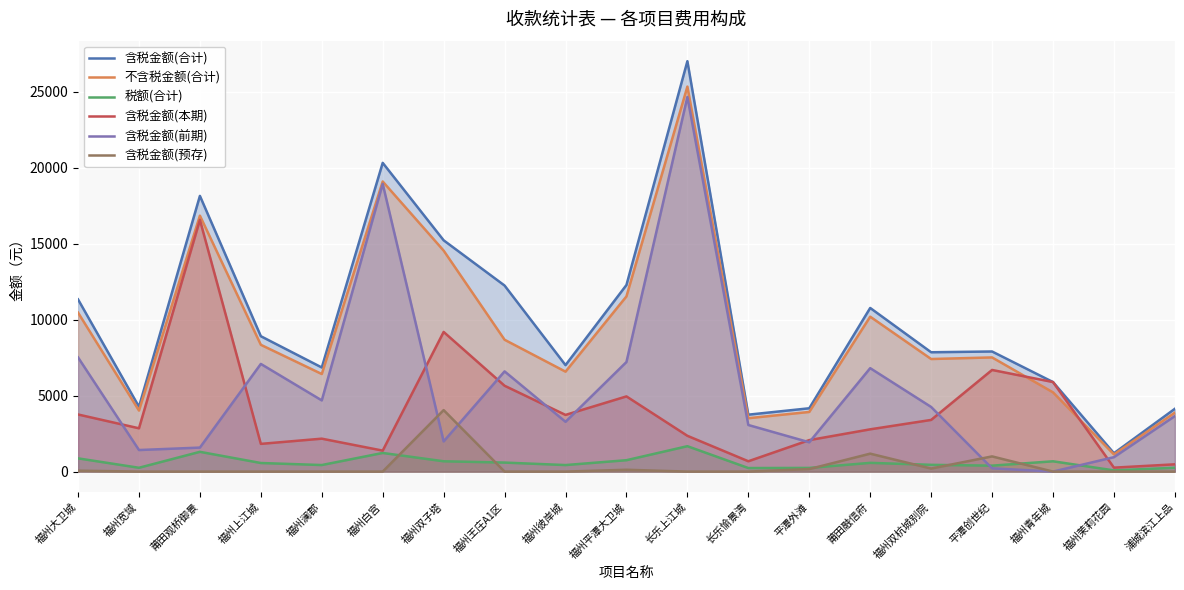

Reading right to left, list all the values displayed in this chart.

含税金额(合计): 浦城滨江上品=4133.6	福州茉莉花园=1208.8	福州青年城=5894.4	平潭创世纪=7906.6	福州双杭城别院=7855.9	莆田融信府=10772.4	平潭外滩=4168.0	长乐愉景湾=3747.4	长乐上江城=27017.6	福州平潭大卫城=12284.0	福州彼岸城=7008.5	福州王庄A1区=12247.2	福州双子塔=15225.9	福州白宫=20324.6	福州澜郡=6853.8	福州上江城=8912.0	莆田观桥御景=18150.4	福州宽域=4269.2	福州大卫城=11338.0
不含税金额(合计): 浦城滨江上品=3880.1	福州茉莉花园=1130.5	福州青年城=5216.3	平潭创世纪=7515.6	福州双杭城别院=7410.9	莆田融信府=10197.7	平潭外滩=3926.7	长乐愉景湾=3514.0	长乐上江城=25345.4	福州平潭大卫城=11534.3	福州彼岸城=6578.7	福州王庄A1区=8679.3	福州双子塔=14547.2	福州白宫=19097.8	福州澜郡=6423.2	福州上江城=8346.9	莆田观桥御景=16849.3	福州宽域=4018.2	福州大卫城=10466.9
税额(合计): 浦城滨江上品=253.4	福州茉莉花园=78.4	福州青年城=678.1	平潭创世纪=390.9	福州双杭城别院=445.0	莆田融信府=574.6	平潭外滩=241.3	长乐愉景湾=233.4	长乐上江城=1672.2	福州平潭大卫城=749.6	福州彼岸城=429.8	福州王庄A1区=592.9	福州双子塔=678.7	福州白宫=1226.7	福州澜郡=430.6	福州上江城=565.0	莆田观桥御景=1301.2	福州宽域=251.0	福州大卫城=871.1
含税金额(本期): 浦城滨江上品=478.6	福州茉莉花园=259.7	福州青年城=5894.4	平潭创世纪=6690.7	福州双杭城别院=3401.1	莆田融信府=2782.6	平潭外滩=2071.6	长乐愉景湾=680.0	长乐上江城=2355.5	福州平潭大卫城=4949.8	福州彼岸城=3730.7	福州王庄A1区=5650.9	福州双子塔=9193.0	福州白宫=1380.4	福州澜郡=2167.4	福州上江城=1824.4	莆田观桥御景=16570.5	福州宽域=2850.2	福州大卫城=3759.6
含税金额(前期): 浦城滨江上品=3654.9	福州茉莉花园=949.1	福州青年城=0.0	平潭创世纪=215.8	福州双杭城别院=4254.7	莆田融信府=6808.9	平潭外滩=1929.8	长乐愉景湾=3067.3	长乐上江城=24662.1	福州平潭大卫城=7214.1	福州彼岸城=3277.8	福州王庄A1区=6596.3	福州双子塔=1985.0	福州白宫=18944.2	福州澜郡=4686.5	福州上江城=7087.6	莆田观桥御景=1579.9	福州宽域=1419.1	福州大卫城=7518.4
含税金额(预存): 浦城滨江上品=0.0	福州茉莉花园=0.0	福州青年城=0.0	平潭创世纪=1000.0	福州双杭城别院=200.1	莆田融信府=1180.9	平潭外滩=166.6	长乐愉景湾=0.1	长乐上江城=0.0	福州平潭大卫城=120.0	福州彼岸城=0.0	福州王庄A1区=0.0	福州双子塔=4047.9	福州白宫=0.0	福州澜郡=0.0	福州上江城=0.0	莆田观桥御景=0.0	福州宽域=0.0	福州大卫城=60.0